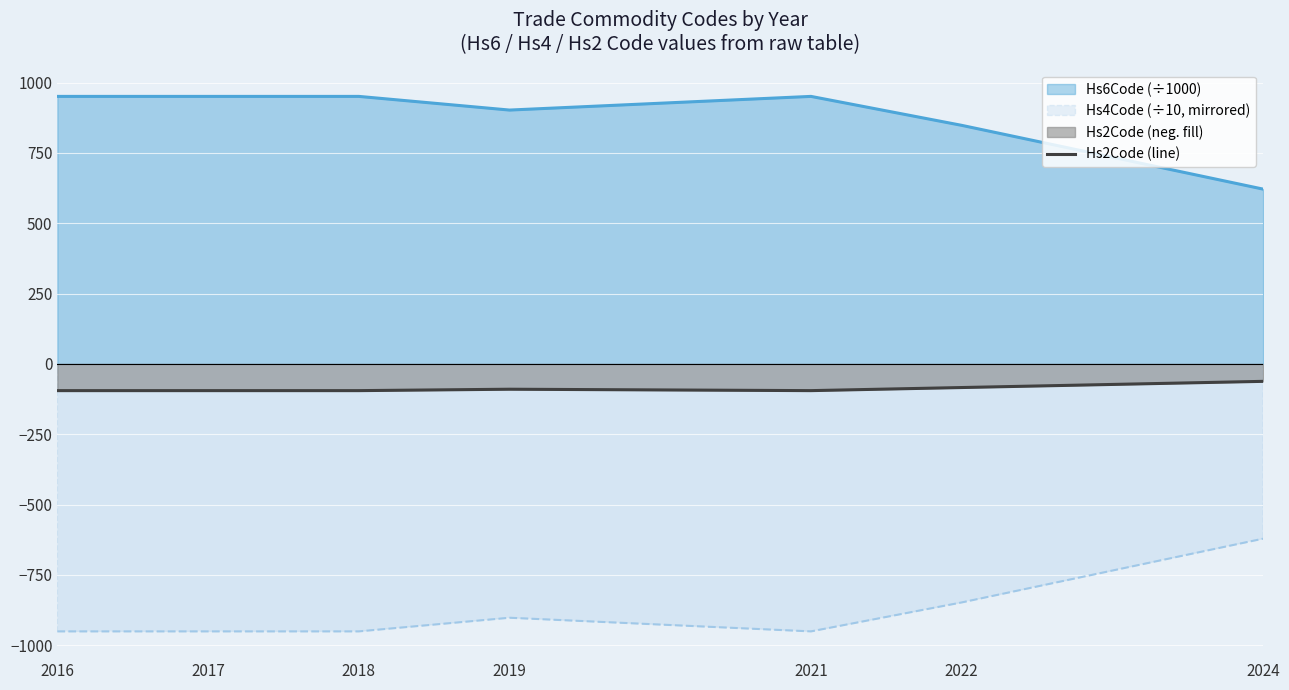

At which category does the chart reach its peak across all series?

2024